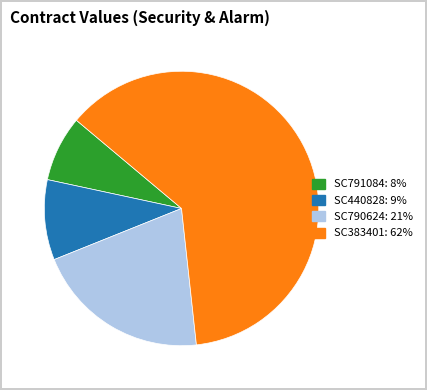

Rank the categories by value from highest to lowest.

SC383401, SC790624, SC440828, SC791084